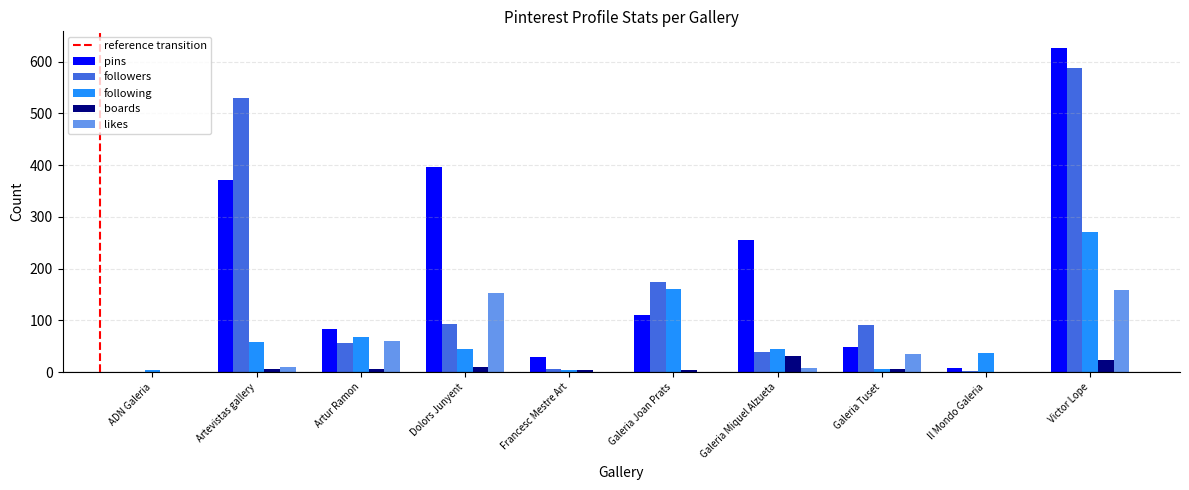

What is the sum of the following values at Dolors Junyent and ADN Galeria?

49